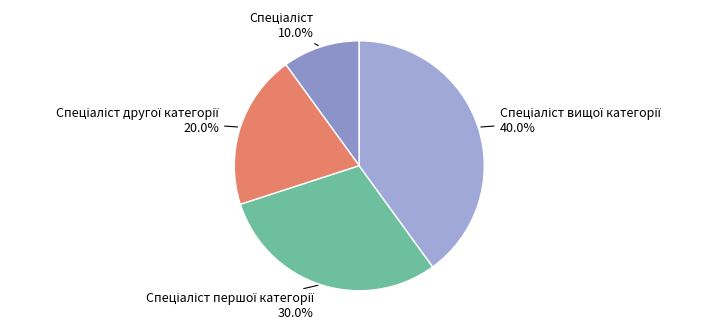

Is there any slice that represents more than half of the pie?

No